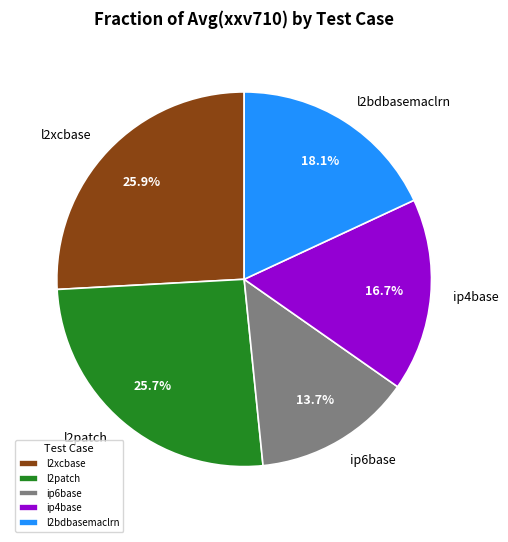

Combined, do l2bdbasemaclrn and l2xcbase account for over 50%?

No